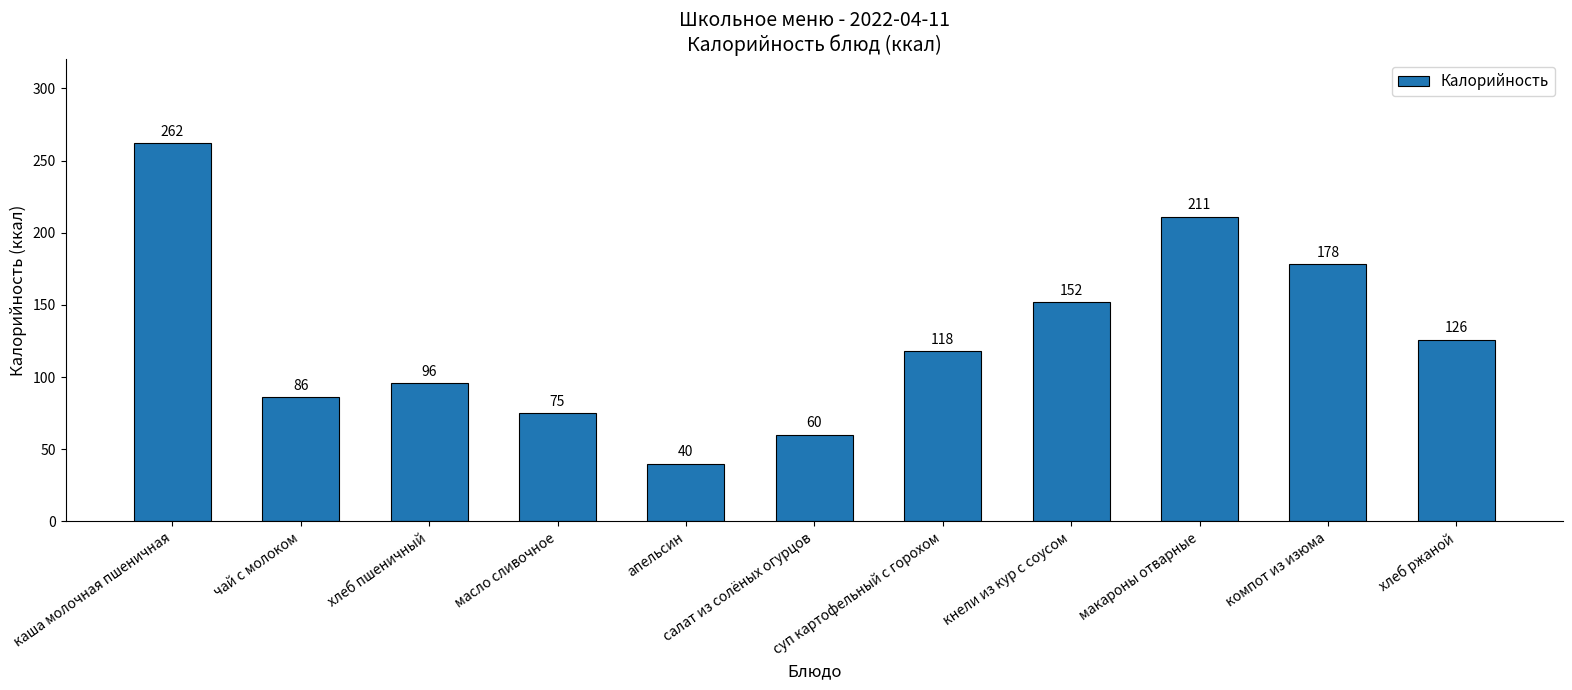

What is the value of the 3rd bar from the left?

96